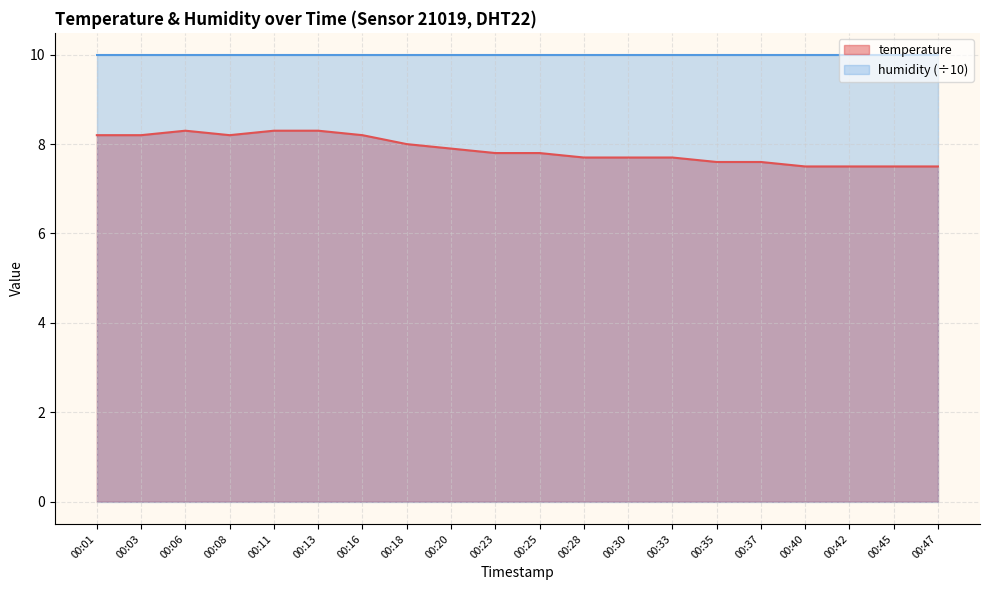

What is the maximum value shown in the chart?

10.0